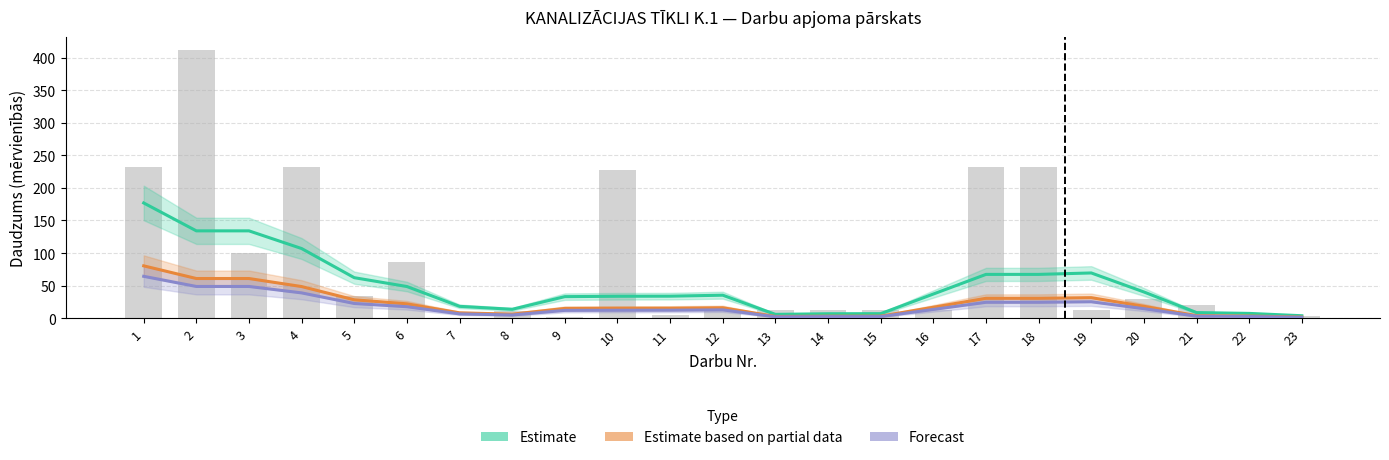

What is the spread (max minus min) of values at 17?

42.8